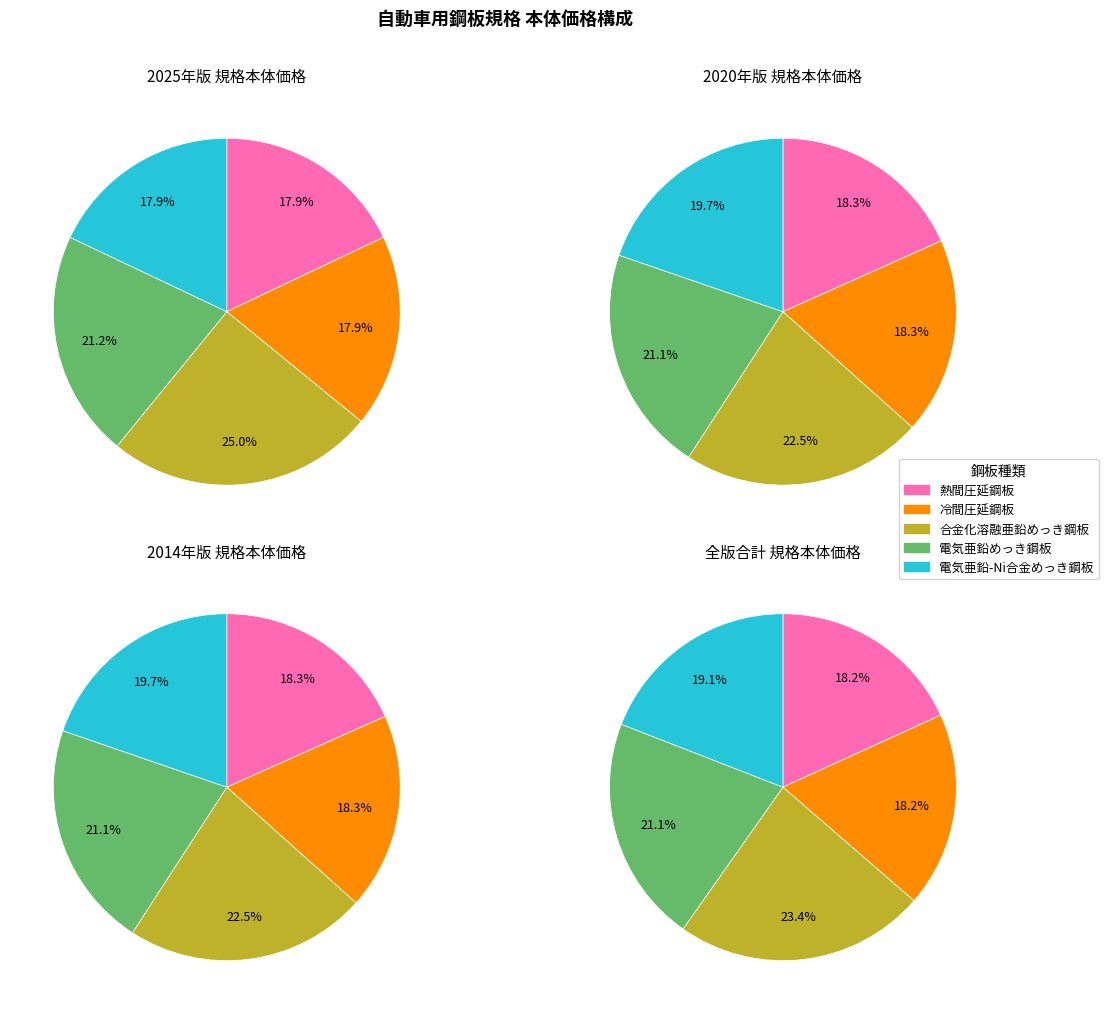

What percentage is the 自動車用合金化溶融亜鉛めっき鋼板及び鋼帯 slice, to the nearest percent?

25%